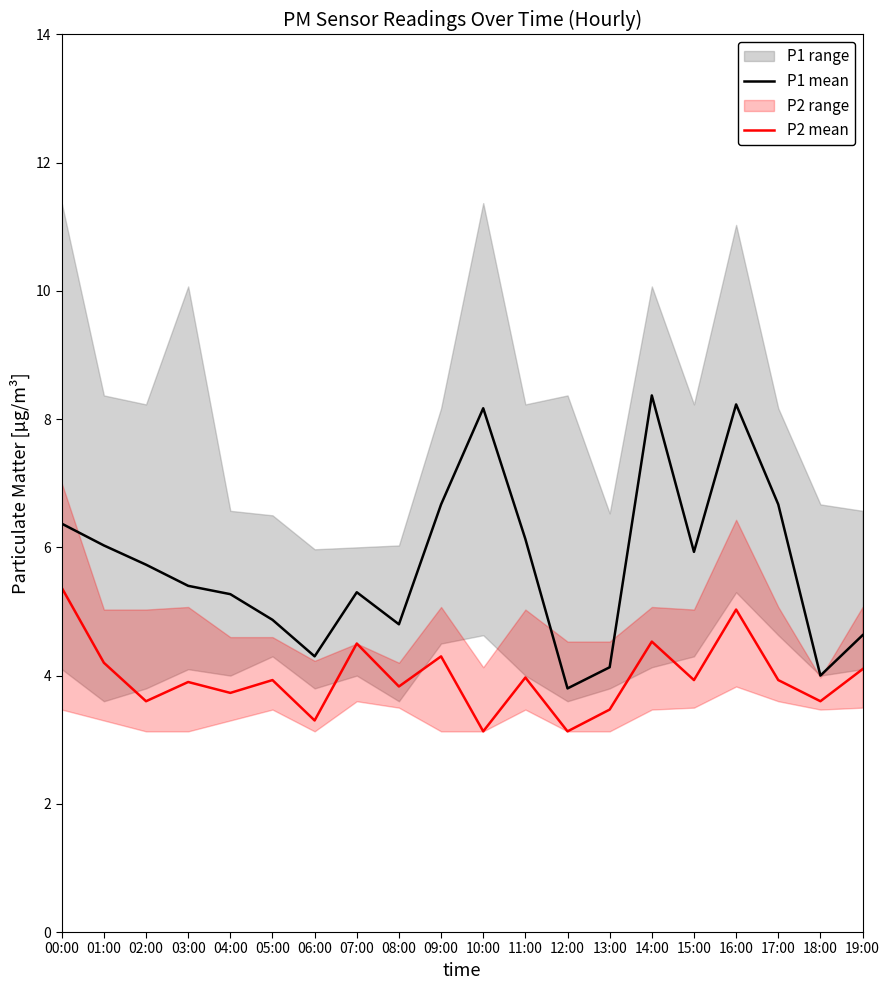

Reading left to right, list all the values displayed in this chart.

P1_mean: 00:00=6.4	01:00=6.0	02:00=5.7	03:00=5.4	04:00=5.3	05:00=4.9	06:00=4.3	07:00=5.3	08:00=4.8	09:00=6.7	10:00=8.2	11:00=6.1	12:00=3.8	13:00=4.1	14:00=8.4	15:00=5.9	16:00=8.2	17:00=6.7	18:00=4.0	19:00=4.6
P2_mean: 00:00=5.4	01:00=4.2	02:00=3.6	03:00=3.9	04:00=3.7	05:00=3.9	06:00=3.3	07:00=4.5	08:00=3.8	09:00=4.3	10:00=3.1	11:00=4.0	12:00=3.1	13:00=3.5	14:00=4.5	15:00=3.9	16:00=5.0	17:00=3.9	18:00=3.6	19:00=4.1